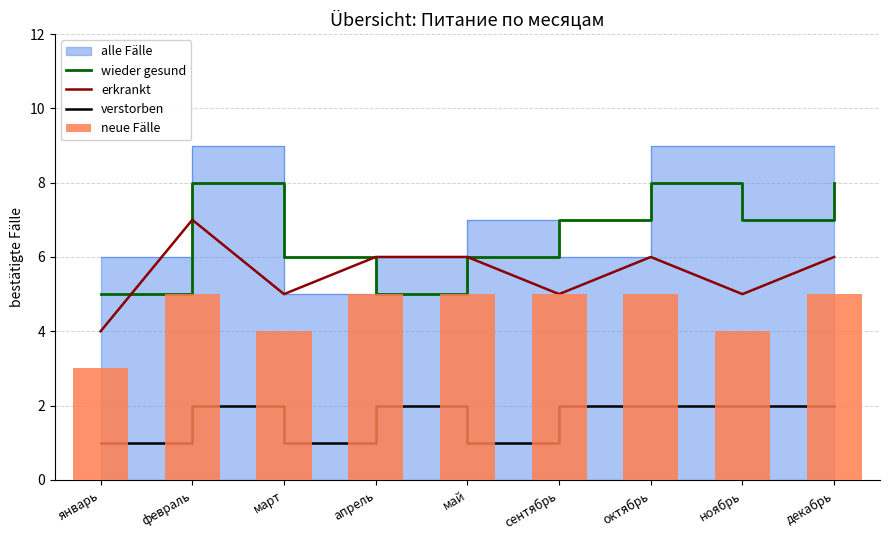

True or false: erkrankt has a value of 6 at октябрь.

True